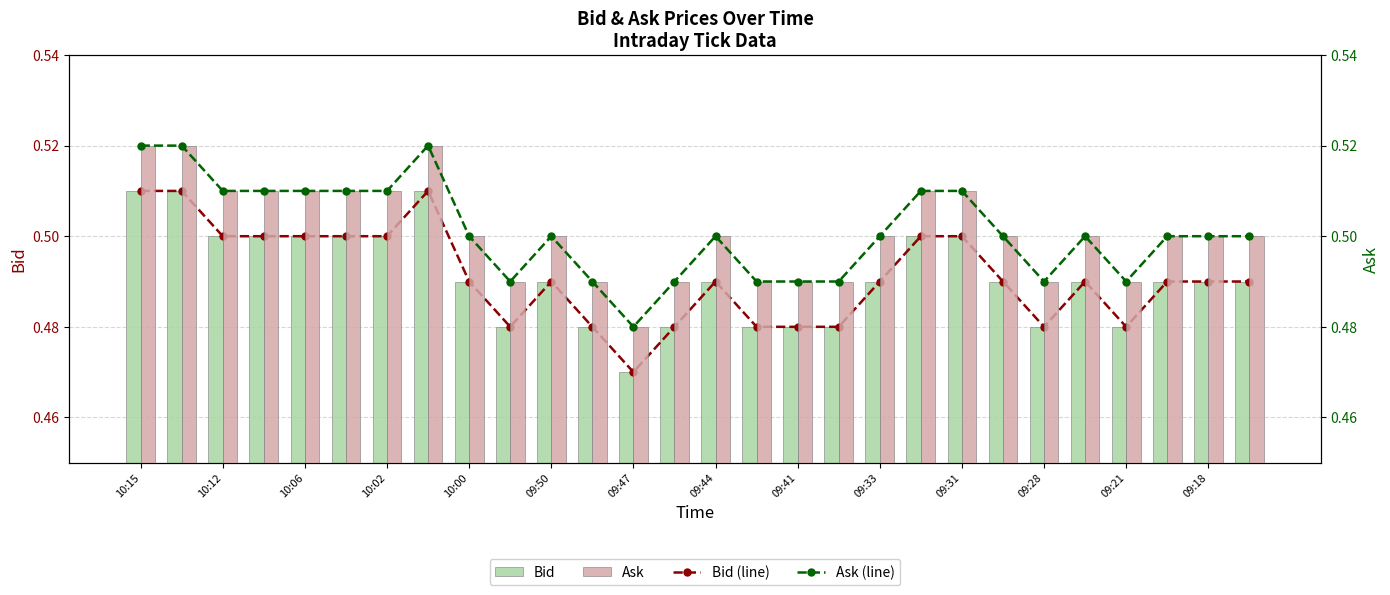

How many Bid values are between 0 and 1?

28